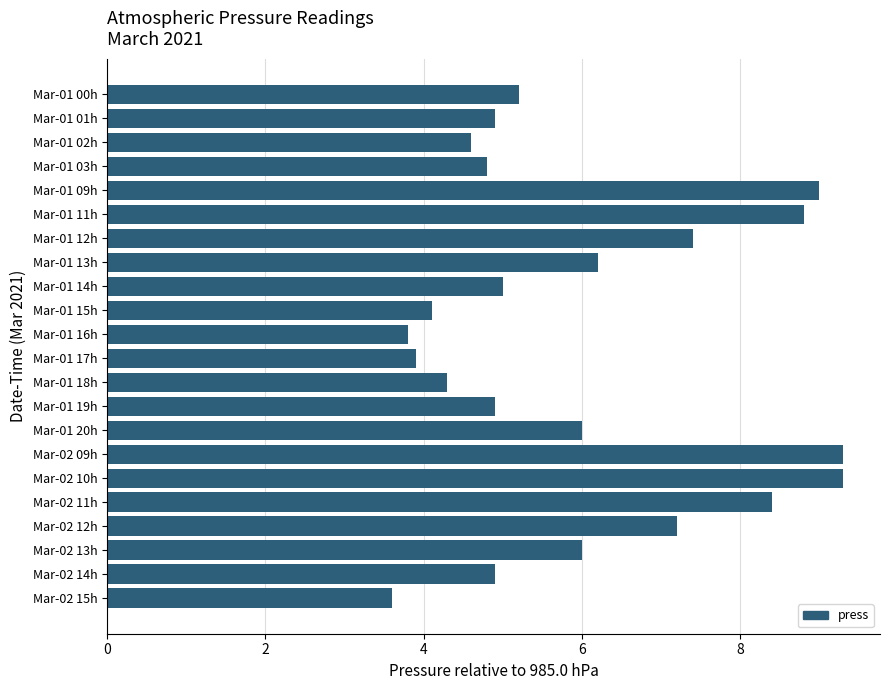

The value at Mar-01 12h is 10.8. True or false?

False